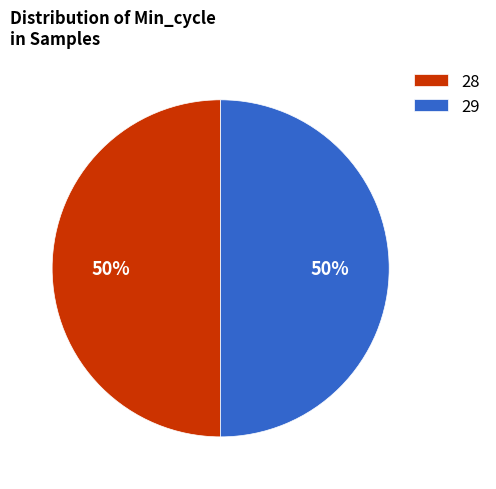

How many slices are in this pie chart?

2